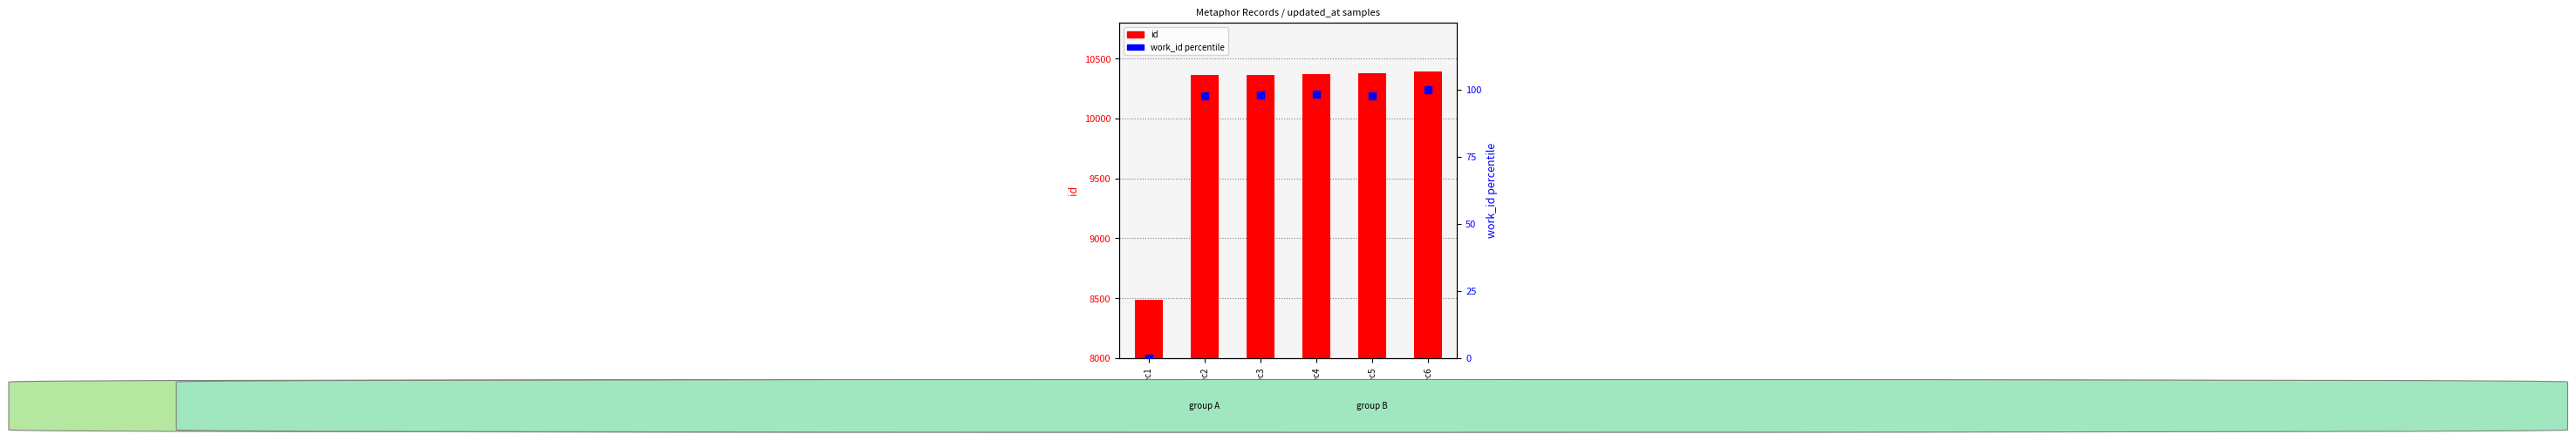

What are all the series names shown in the legend?

id, work_id (percentile)